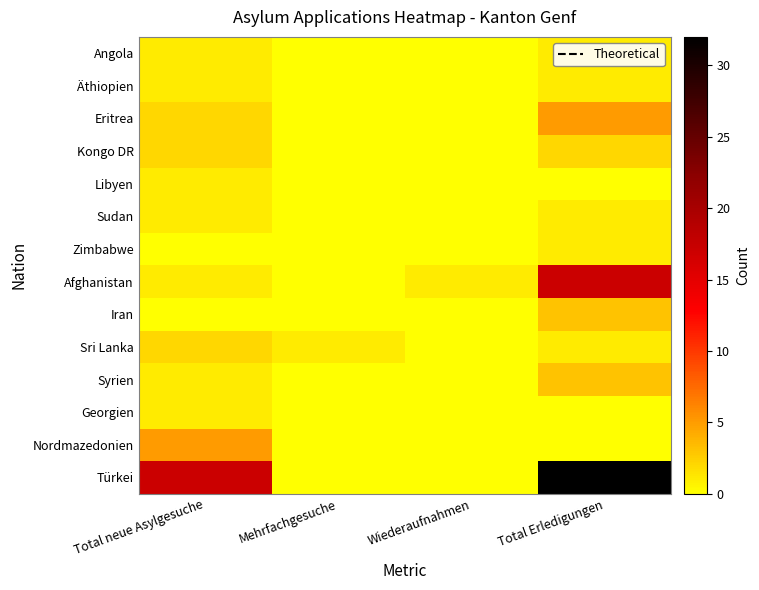

What is the total value across all series at Total Erledigungen?

67